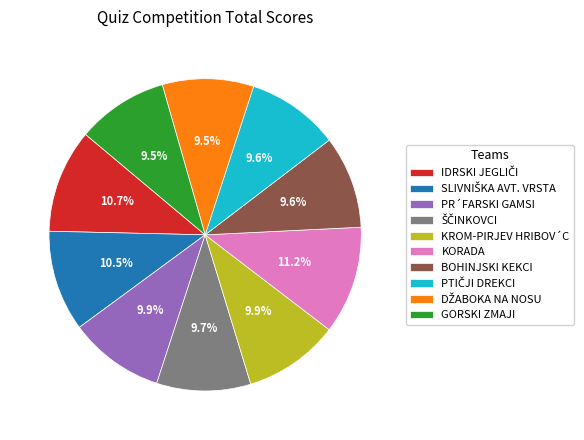

Does any single category account for the majority?

No